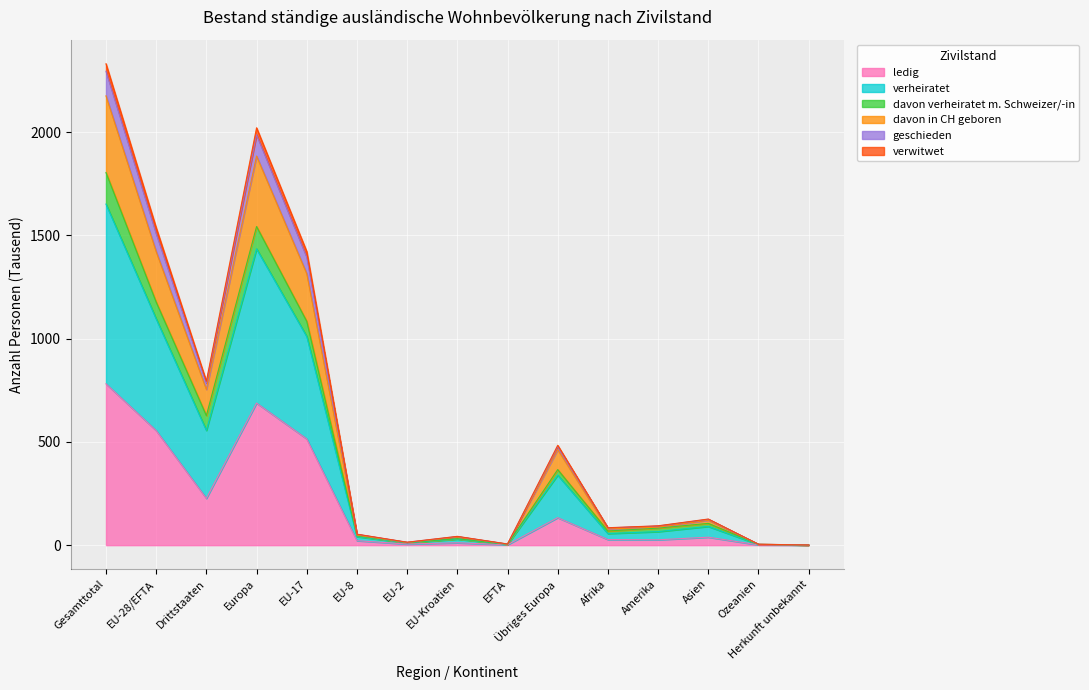

At which category is the sum across all series the highest?

Gesamttotal